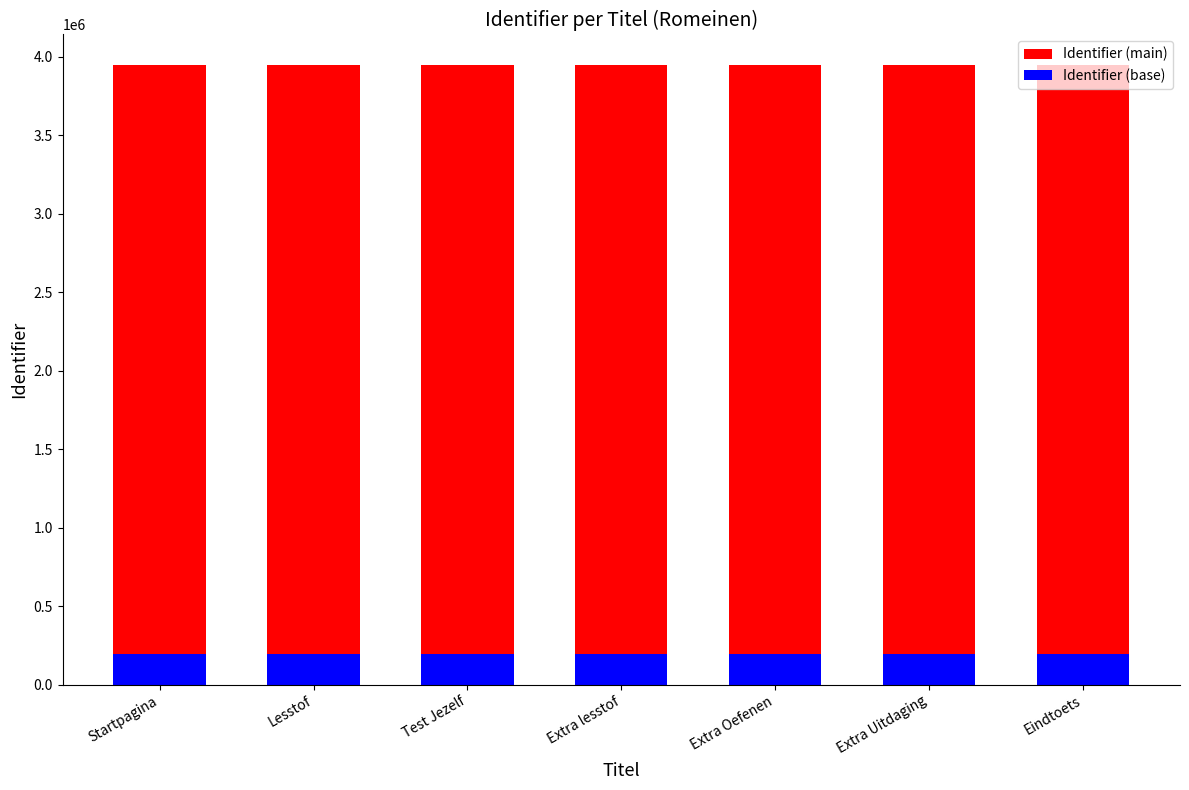

Is it true that Identifier (base) equals 197189.2 at Extra Uitdaging?

True